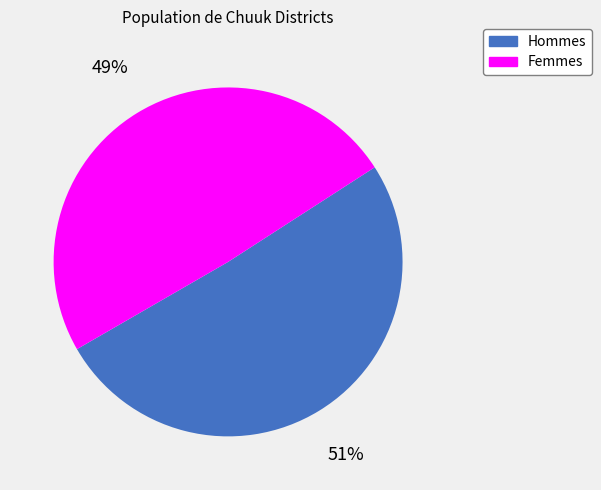

To the nearest percent, what is the average slice percentage?

50%